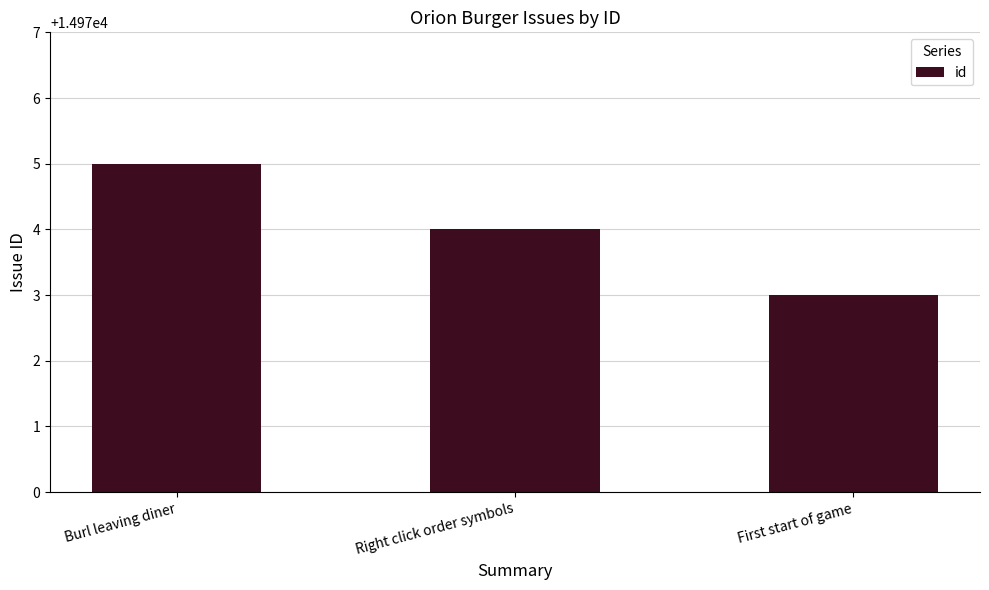

Reading left to right, what are all the values shown in this chart?

14975	14974	14973